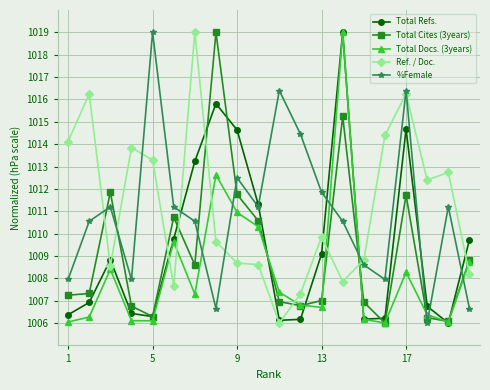

What is the value of the %Female point at the 5th from the left?

1019.0